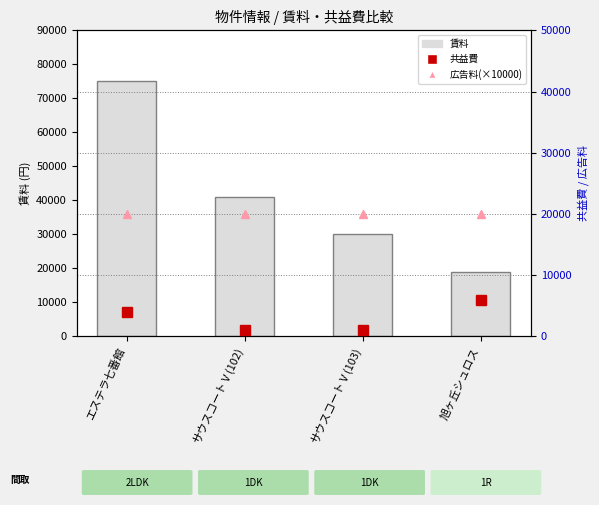

What position from the right is 旭ヶ丘シュロス?

1